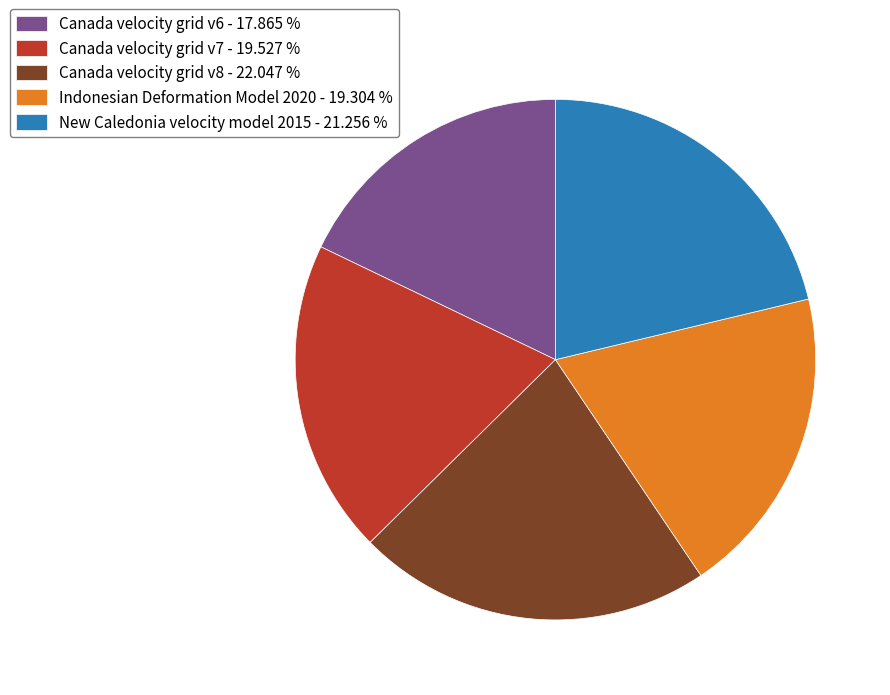

Is there any slice that represents more than half of the pie?

No